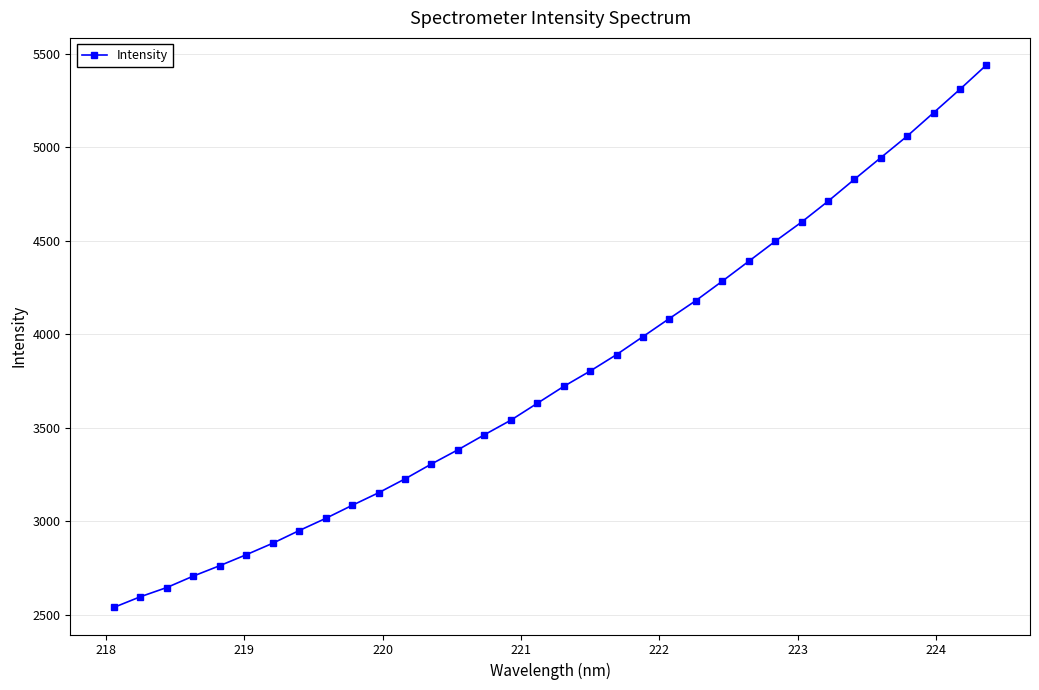

What is the value of the 7th point from the left?

2882.1